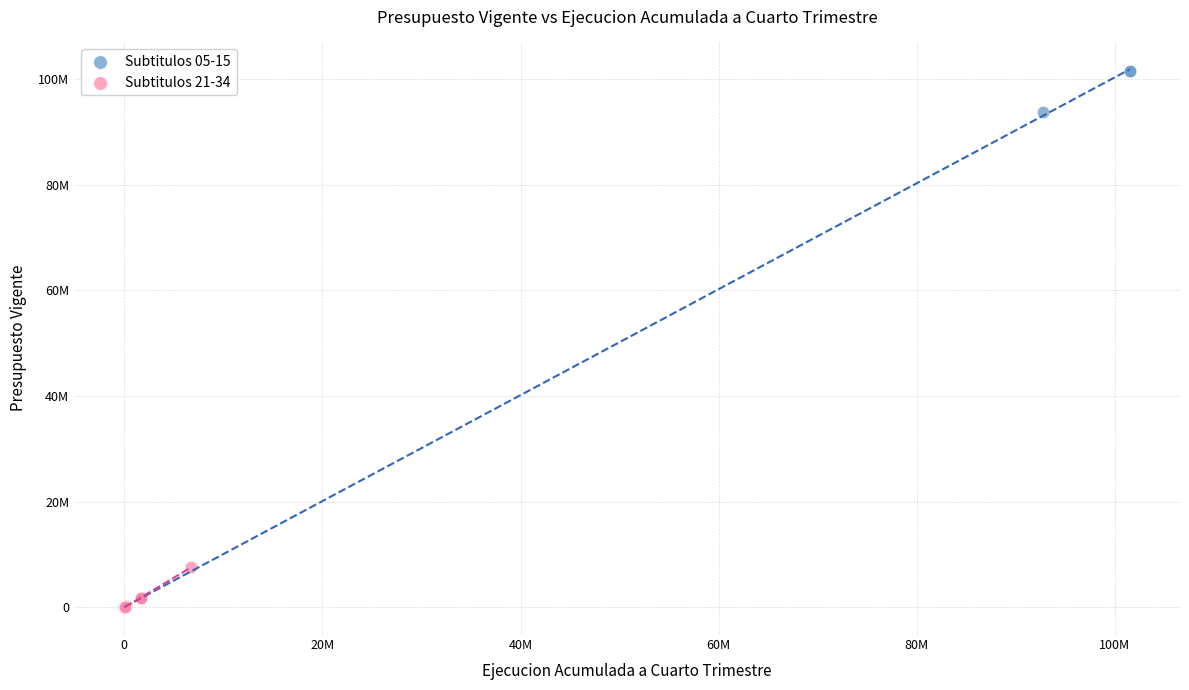

What are all the series names shown in the legend?

Subtitulos 05-15, Subtitulos 21-34